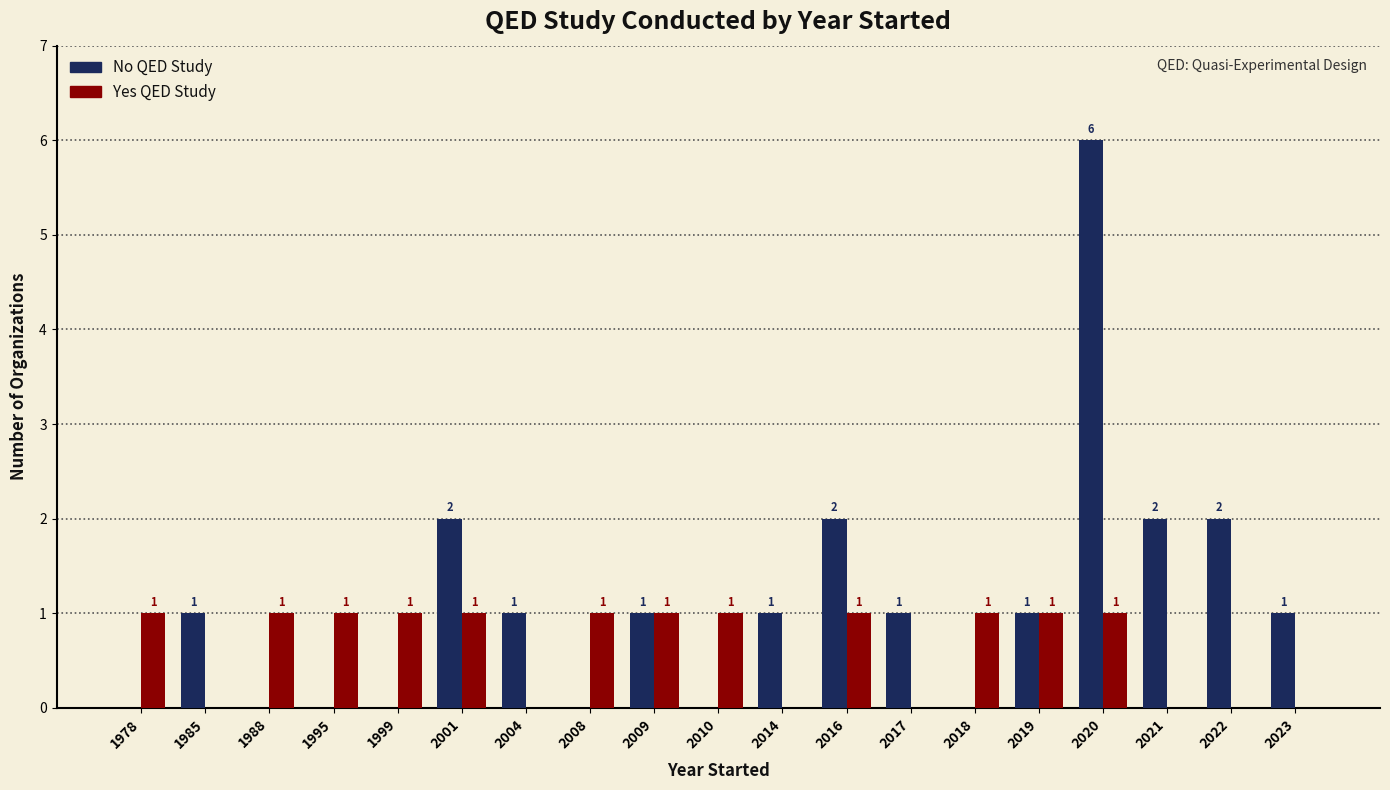

Does the chart contain stacked bars?

No